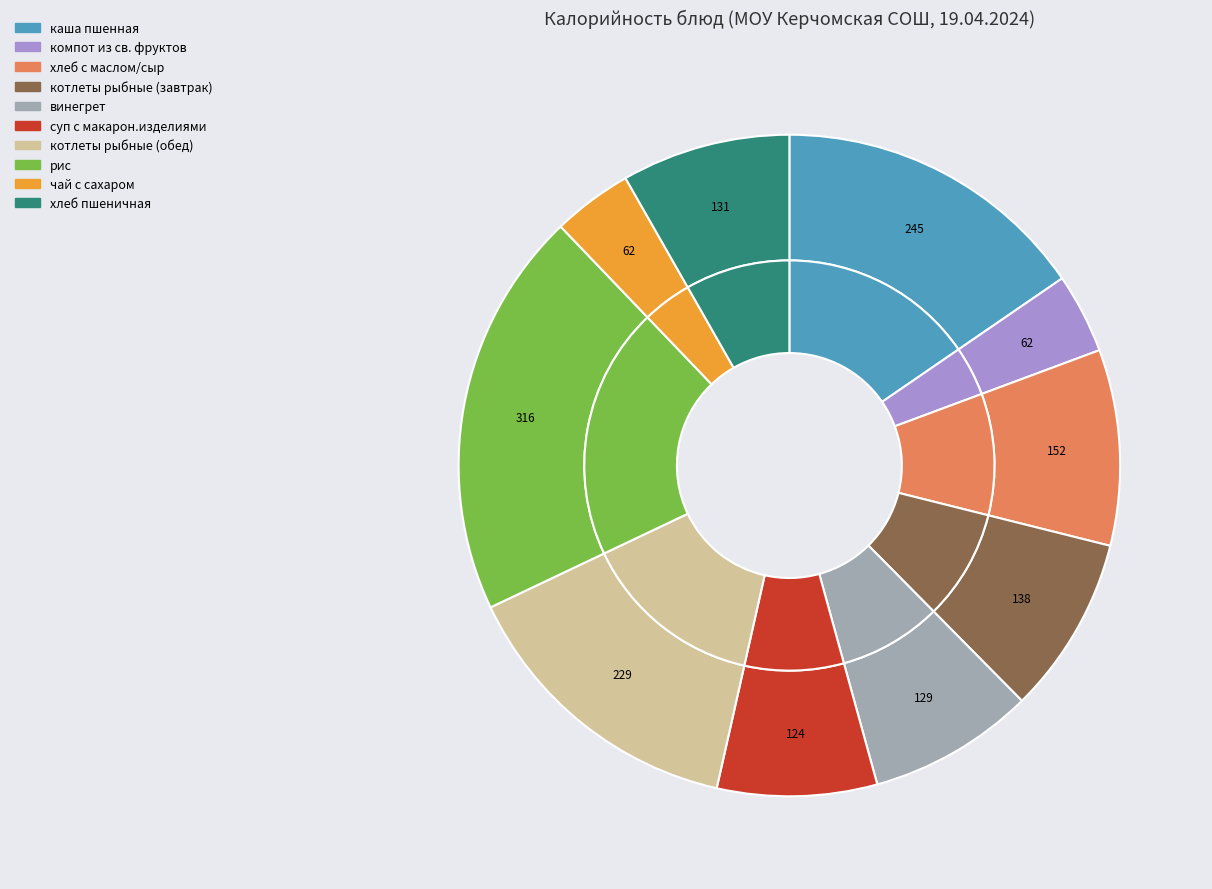

What is the ratio of the value at компот из св. фруктов to the value at котлеты рыбные (завтрак)?

0.4